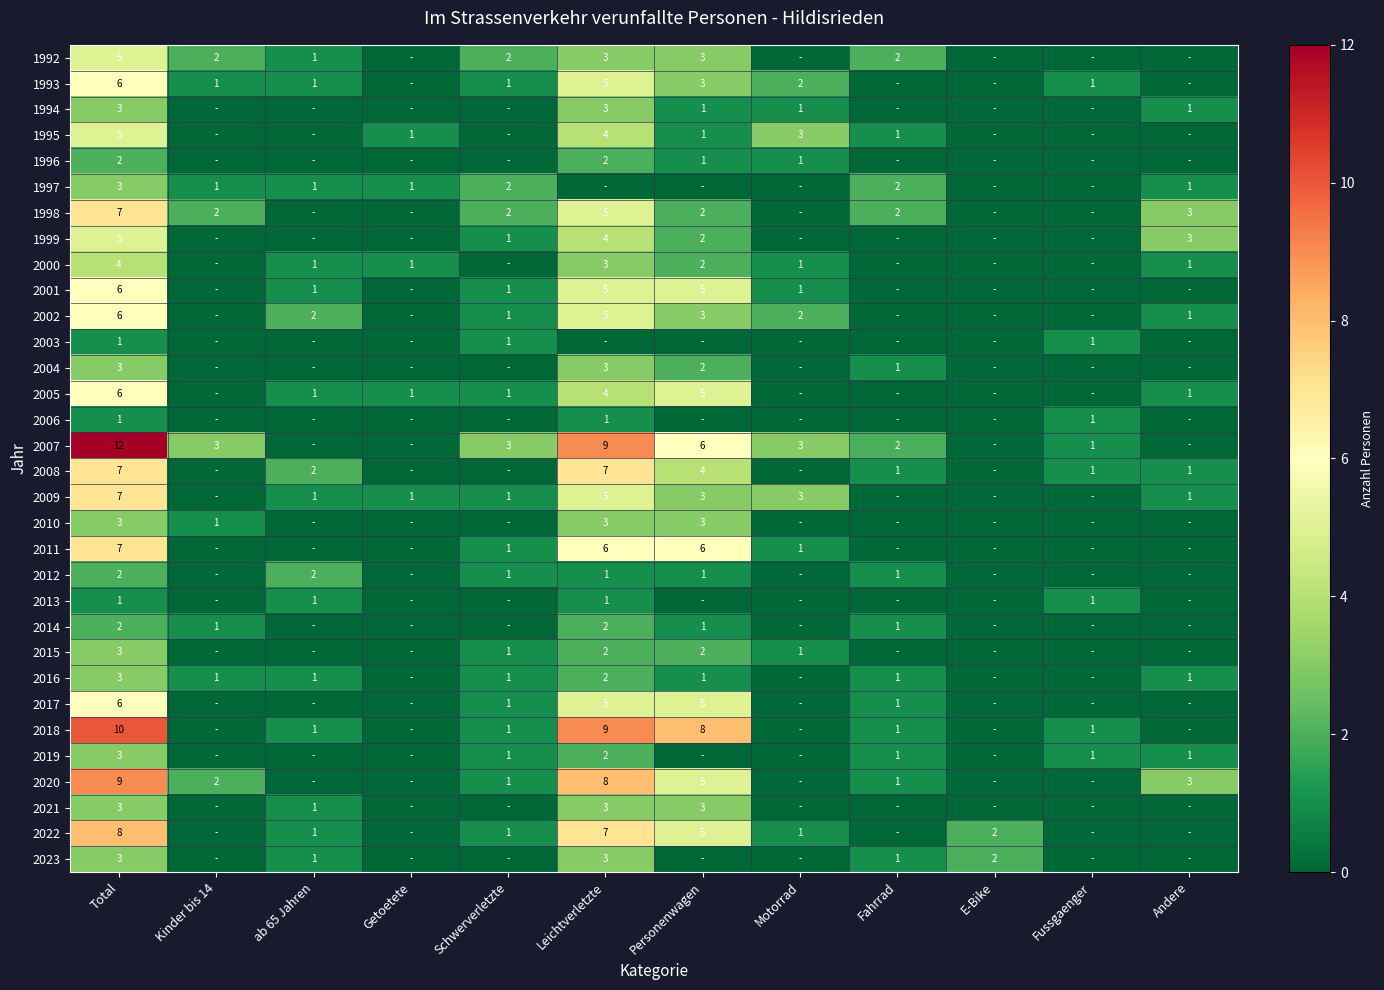

Is the value of 2001 at Personenwagen greater than the value of 1994 at Personenwagen?

Yes